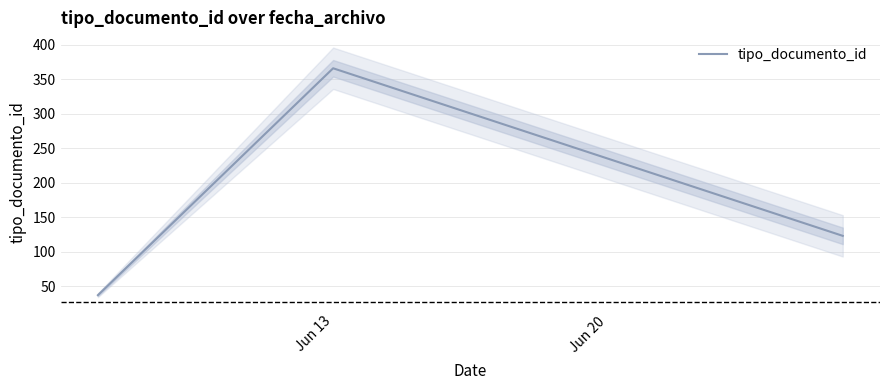

Reading left to right, what are all the values shown in this chart?

37	366	123